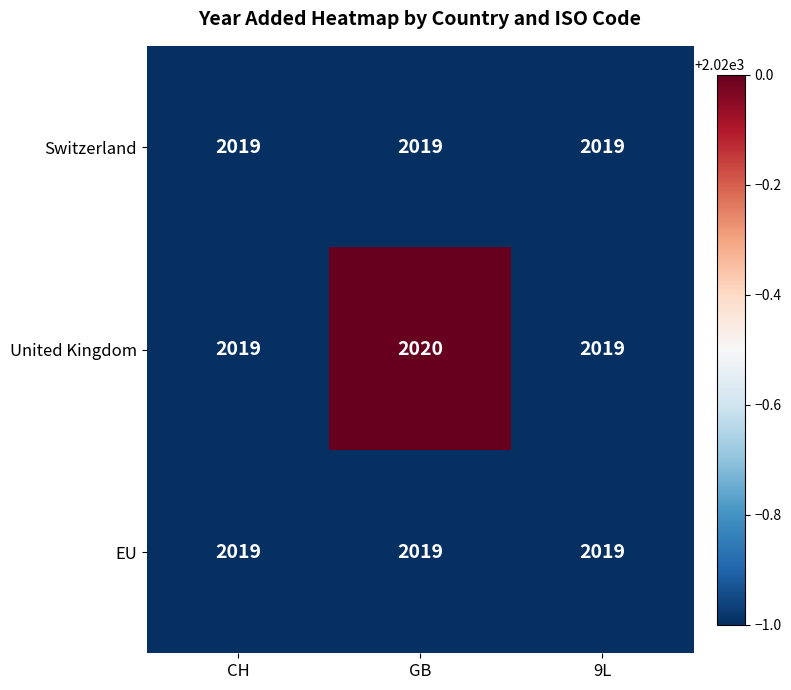

True or false: EU has a value of 943 at GB.

False